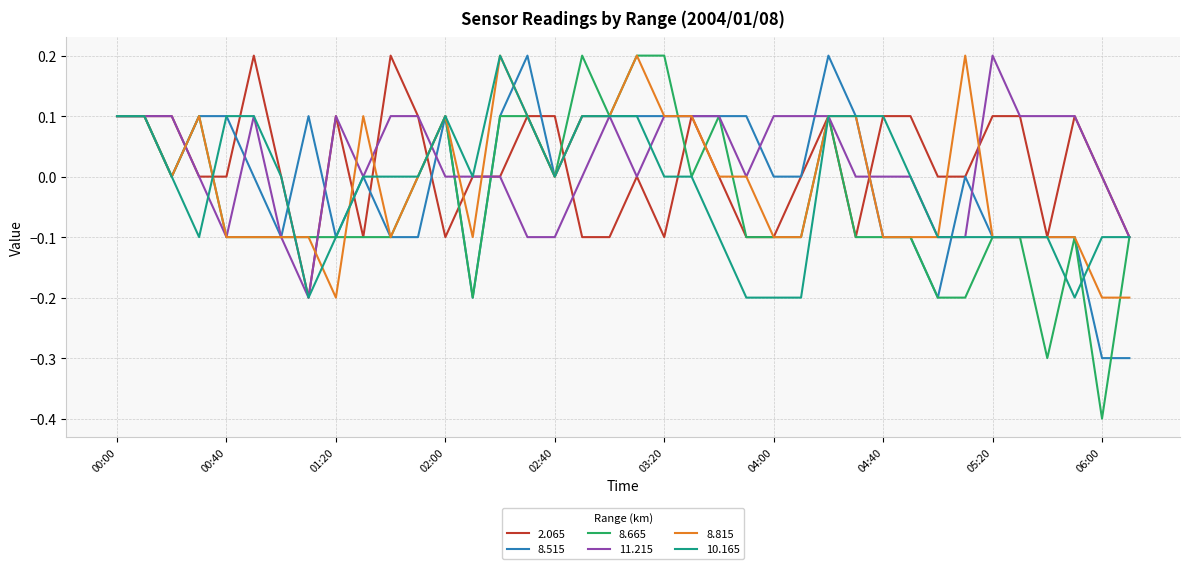

What is the lowest value of the 8.665 series?

-0.4